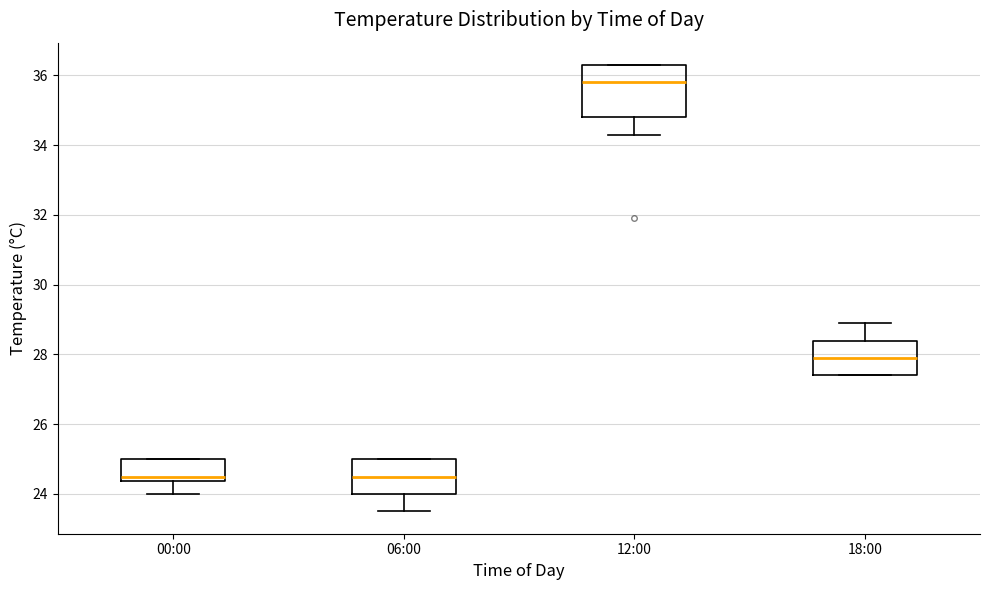

Which box has the highest median line?

12:00